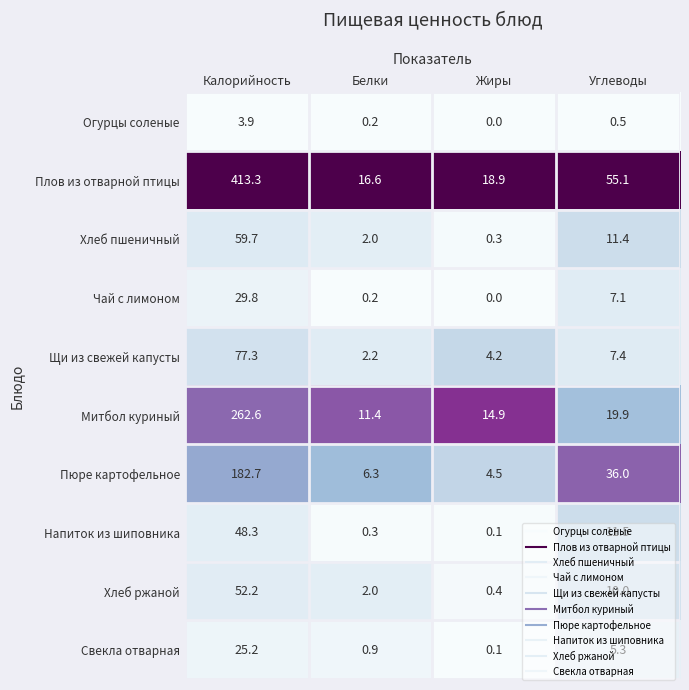

What is the total value across all series at Белки?

42.1